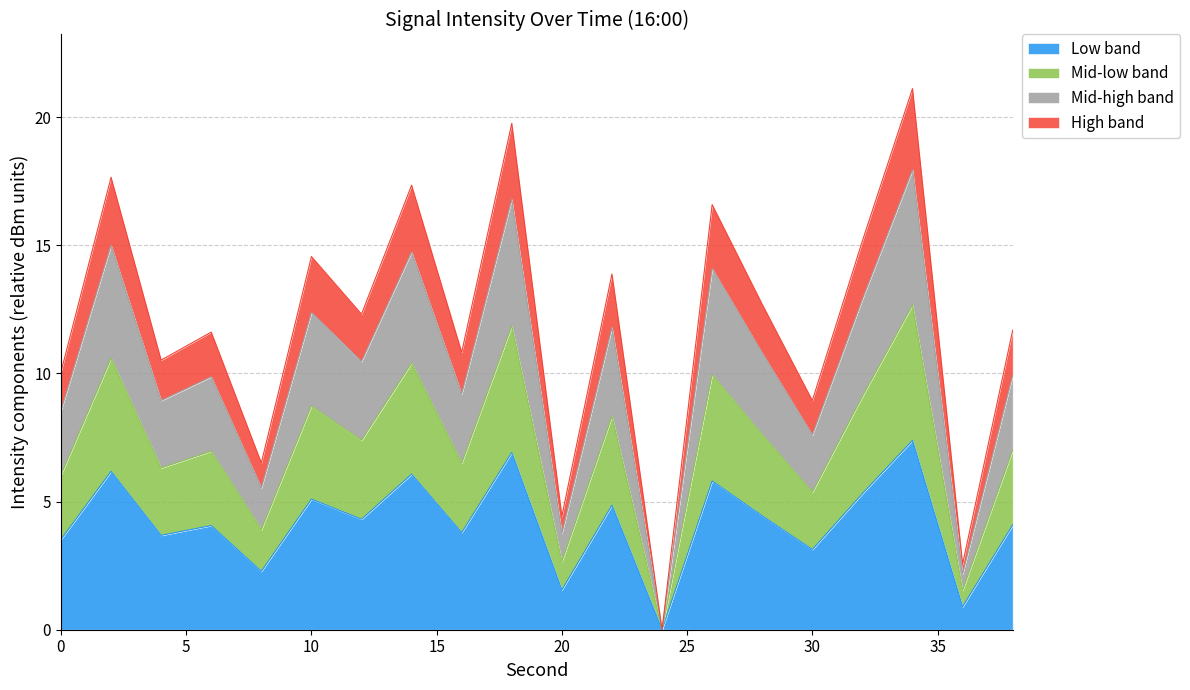

Does the chart have visible grid lines?

Yes